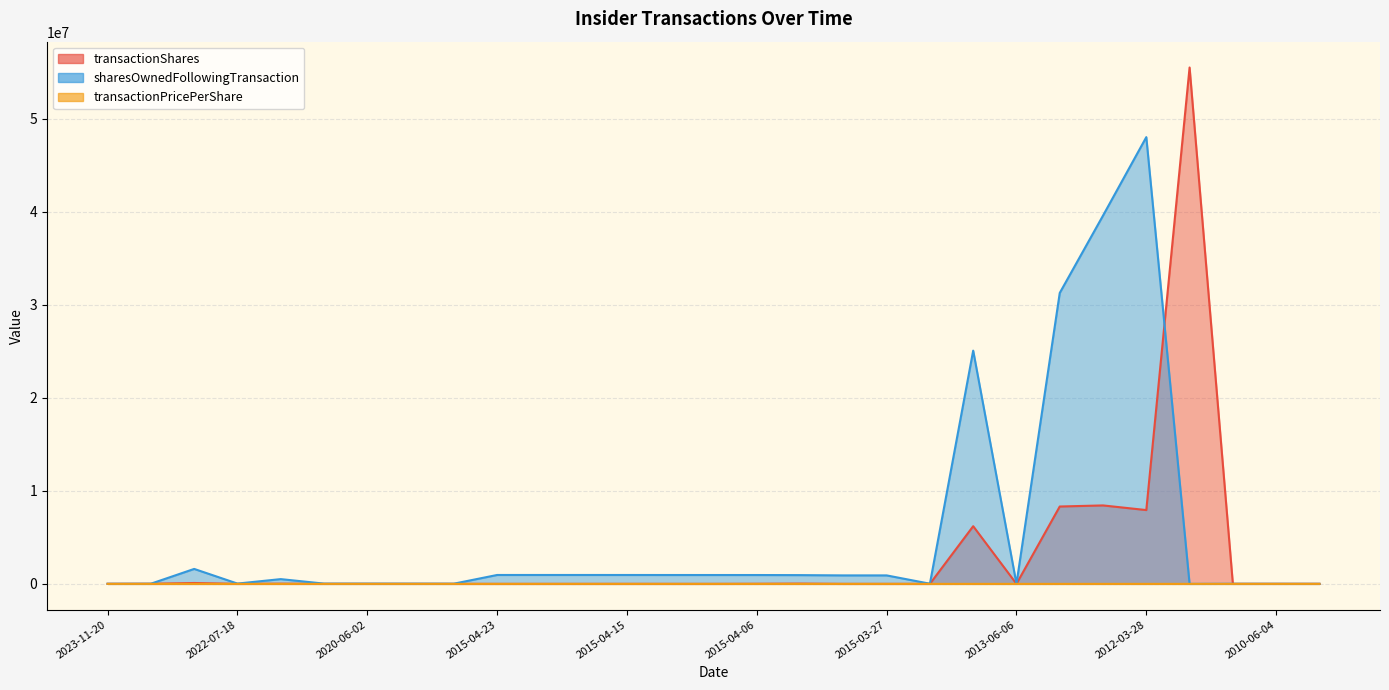

Rank the categories by transactionShares value from highest to lowest.

2011-07-22, 2013-02-25, 2013-05-21, 2012-03-28, 2013-11-27, 2023-03-06, 2015-04-02, 2021-11-16, 2023-11-16, 2015-04-06, 2023-11-20, 2007-06-06, 2010-06-04, 2017-06-05, 2018-06-11, 2014-06-06, 2020-06-02, 2011-06-06, 2013-06-06, 2015-04-15, 2021-06-02, 2022-07-18, 2015-04-09, 2015-04-20, 2015-04-01, 2015-04-10, 2015-03-27, 2015-04-21, 2015-04-23